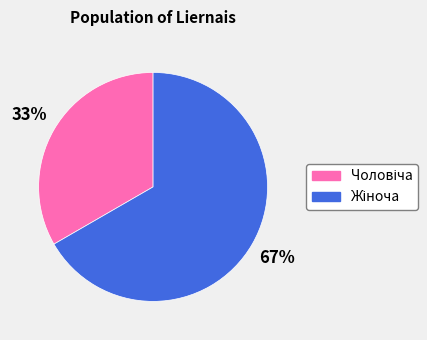

Is there a majority slice in this chart?

Yes